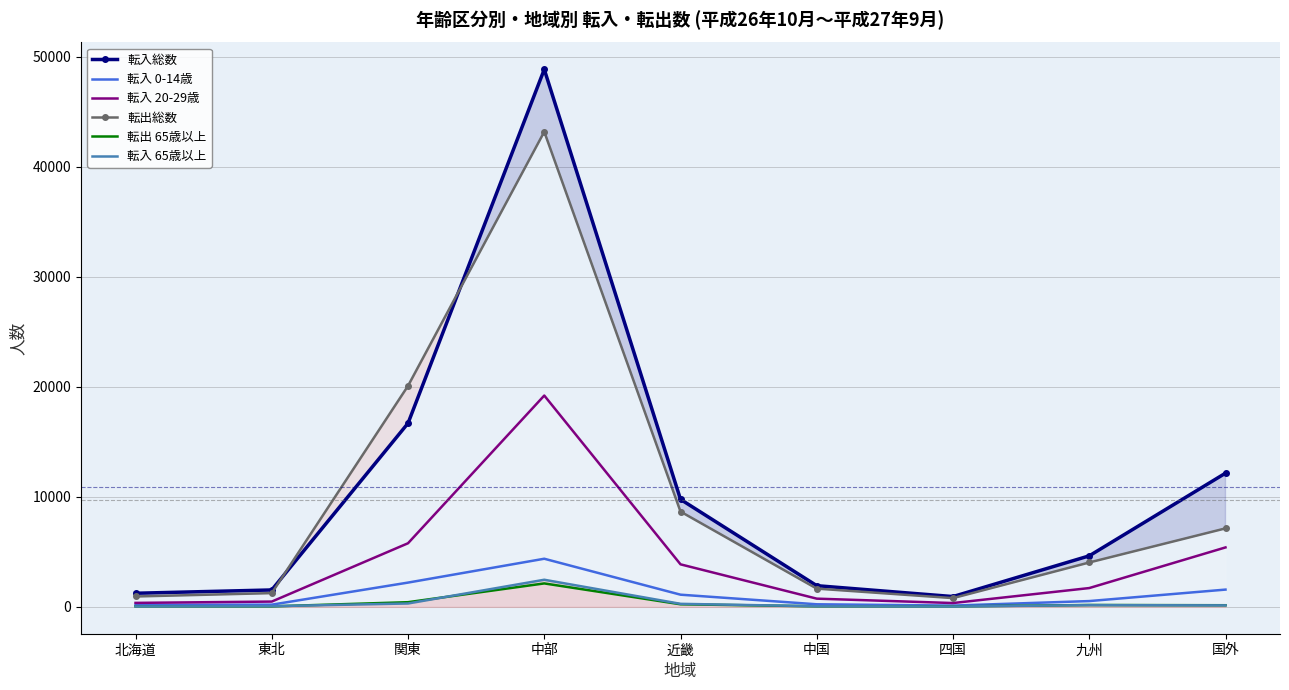

What is the label of the 8th point from the right?

東北